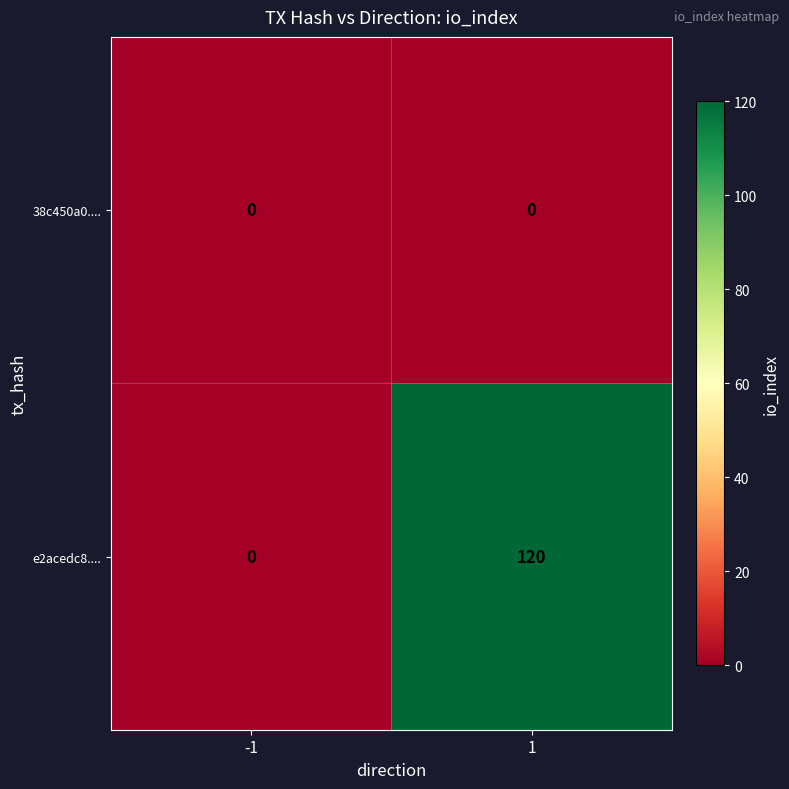

Between -1 and 1, which series saw the biggest shift?

e2acedc8....